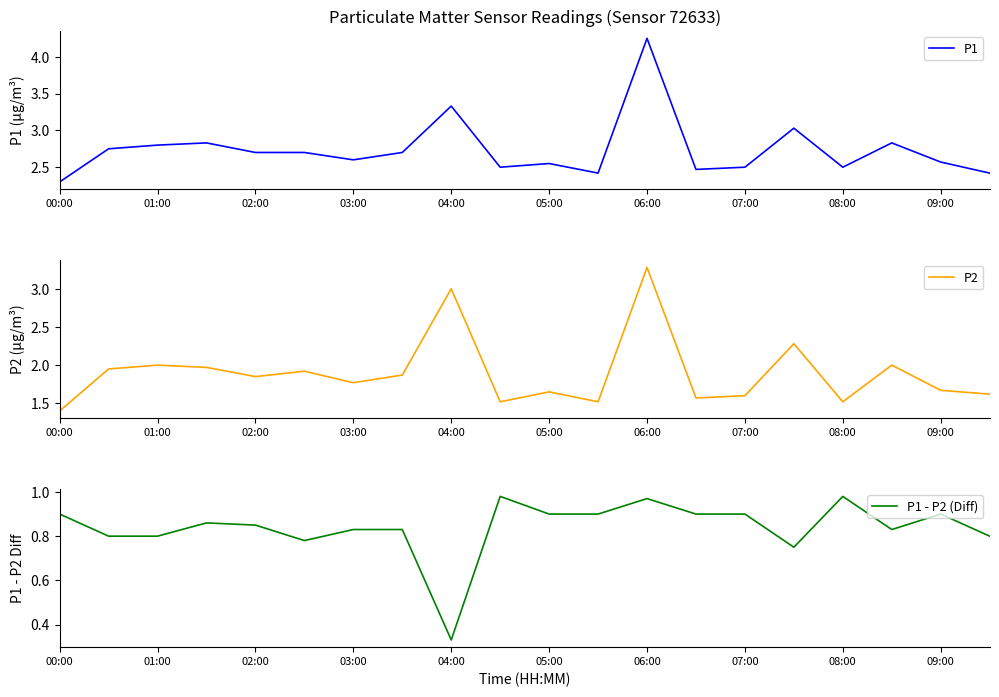

How many interior local peaks does the P1 - P2 (Diff) series have?

5